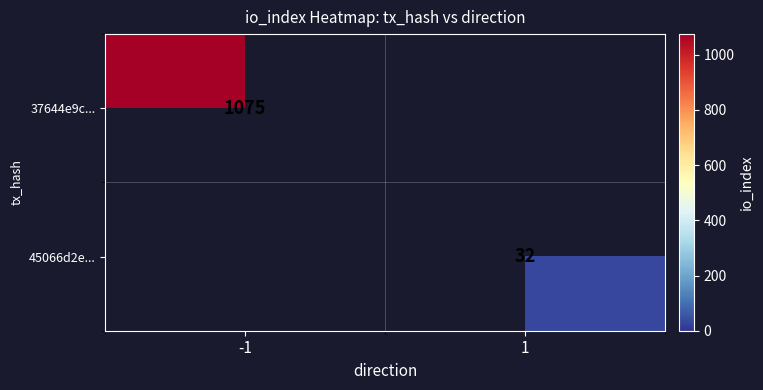

The 37644e9c... series shows 1528 at -1. True or false?

False